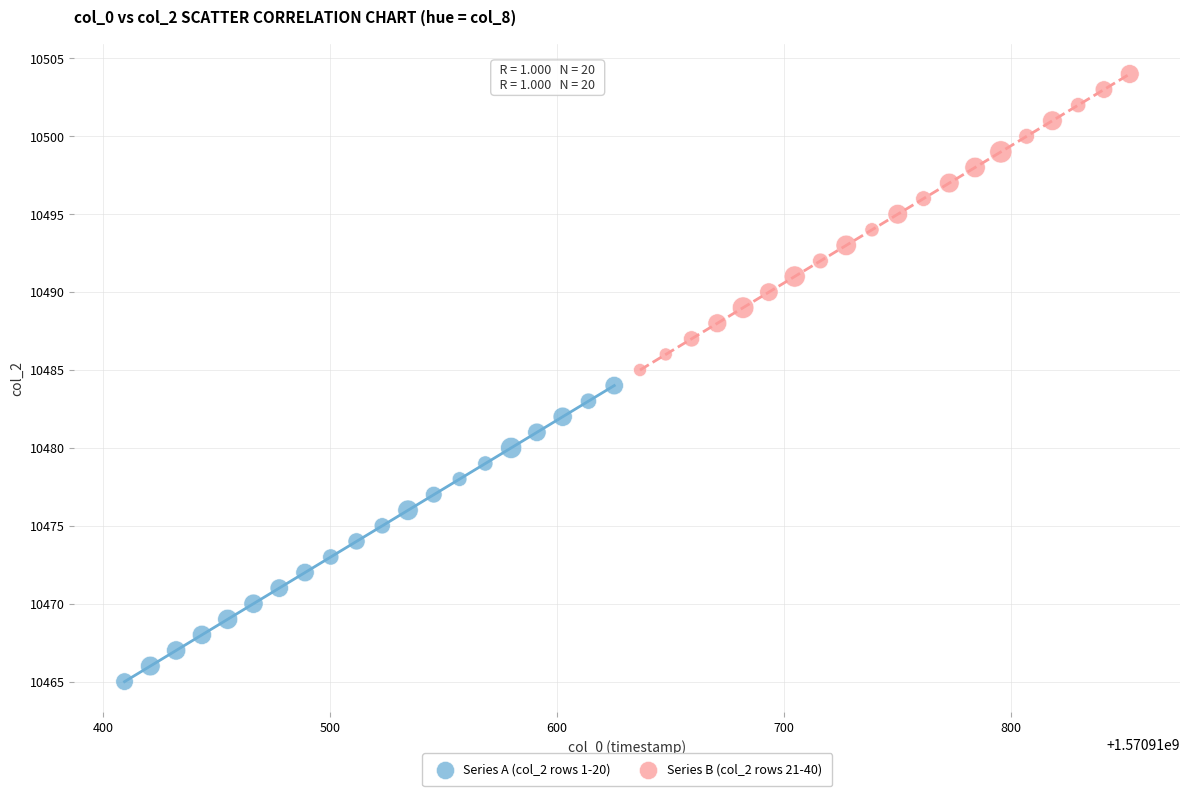

Which series contains the lowest Y value?

Series A (col_2 rows 1-20)